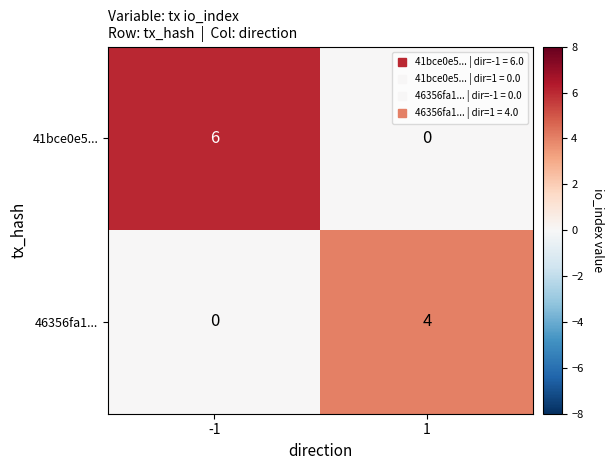

What is the sum of the 46356fa1... values at 1 and -1?

4